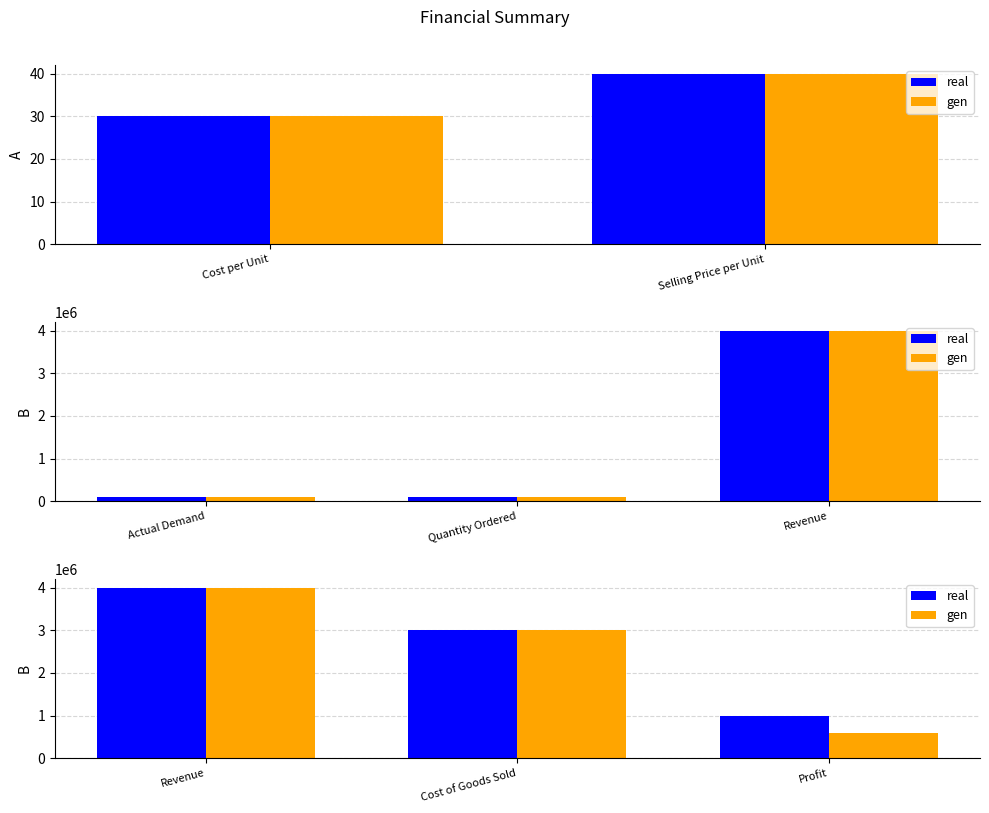

Does the chart contain any negative values?

No